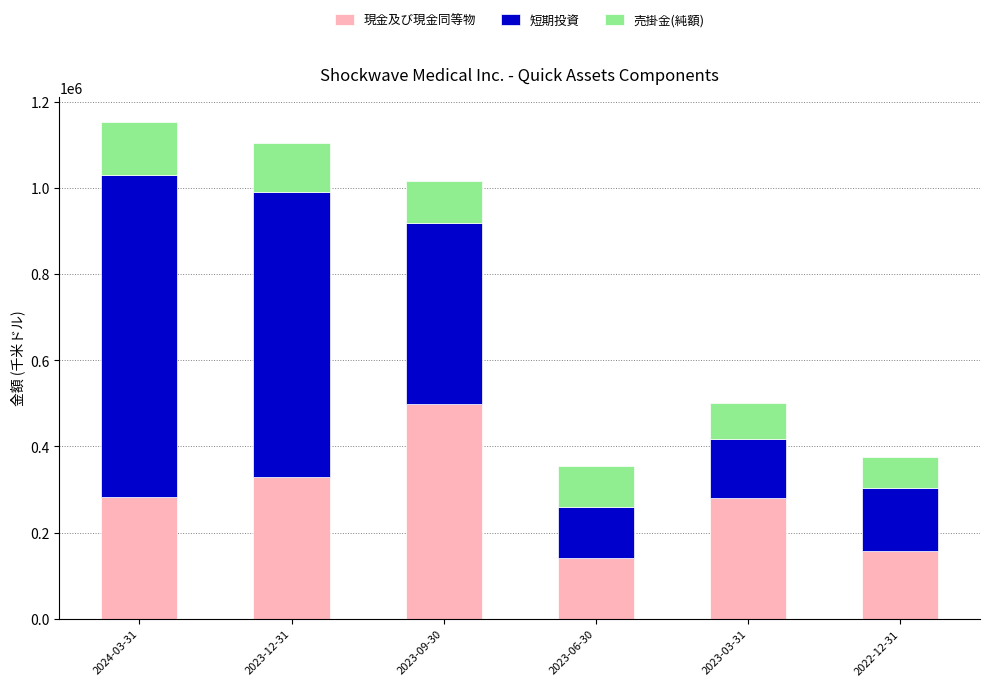

What is the maximum value for 現金及び現金同等物?

498108